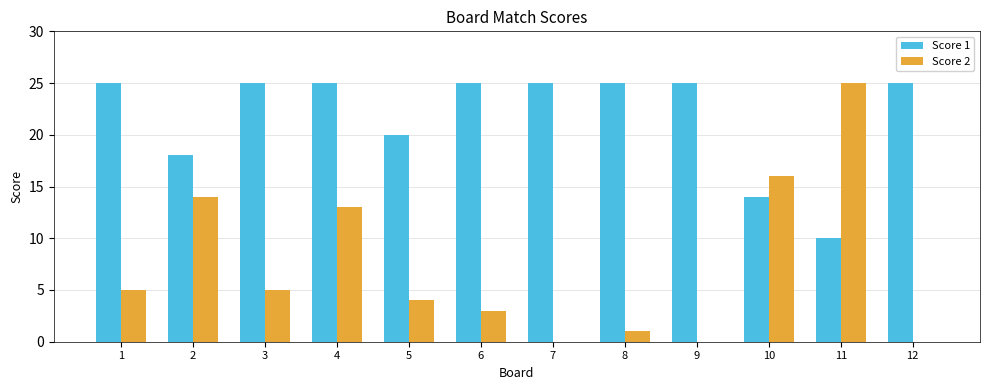

What is the maximum value for Score 1?

25